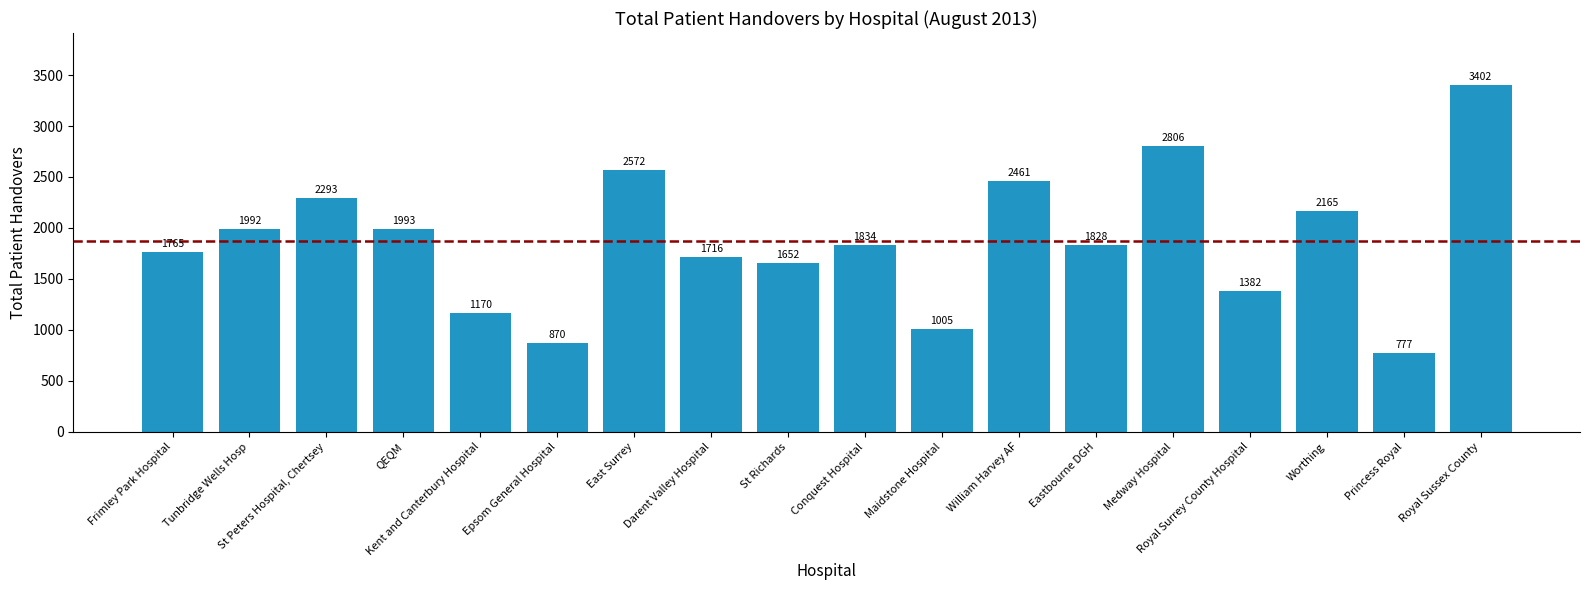

Reading right to left, what are all the values shown in this chart?

3402	777	2165	1382	2806	1828	2461	1005	1834	1652	1716	2572	870	1170	1993	2293	1992	1765